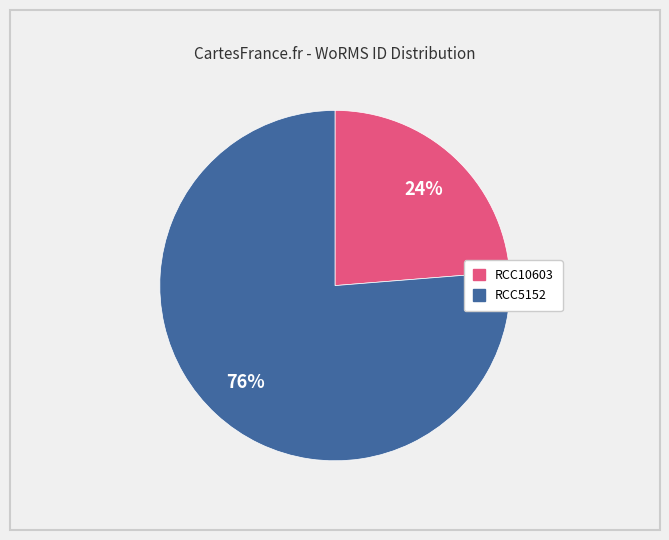

The RCC5152 slice represents 68% of the pie. True or false?

False